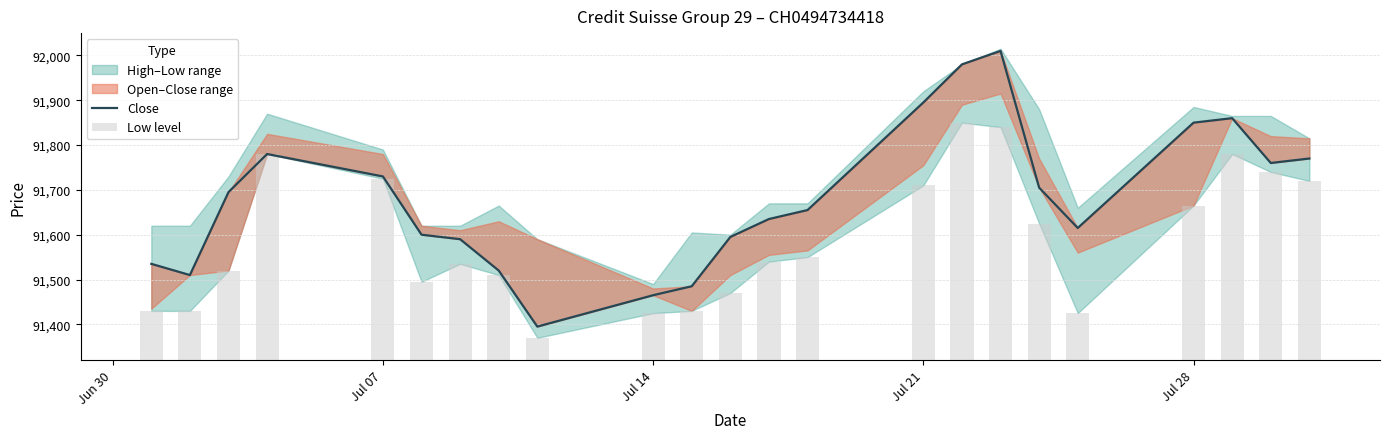

Is the value of Close at Jul 14 greater than the value of Low level at Jul 14?

Yes